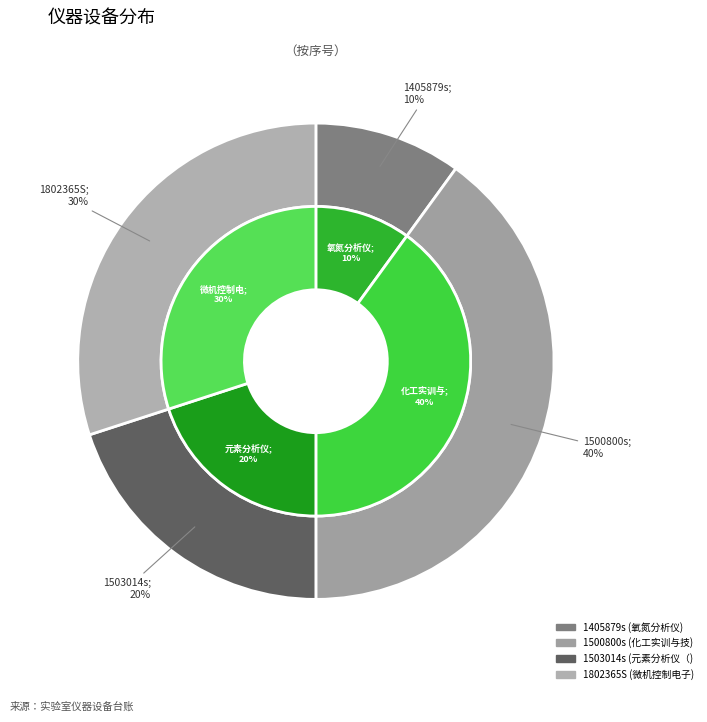

Count the number of slices in the pie.

4